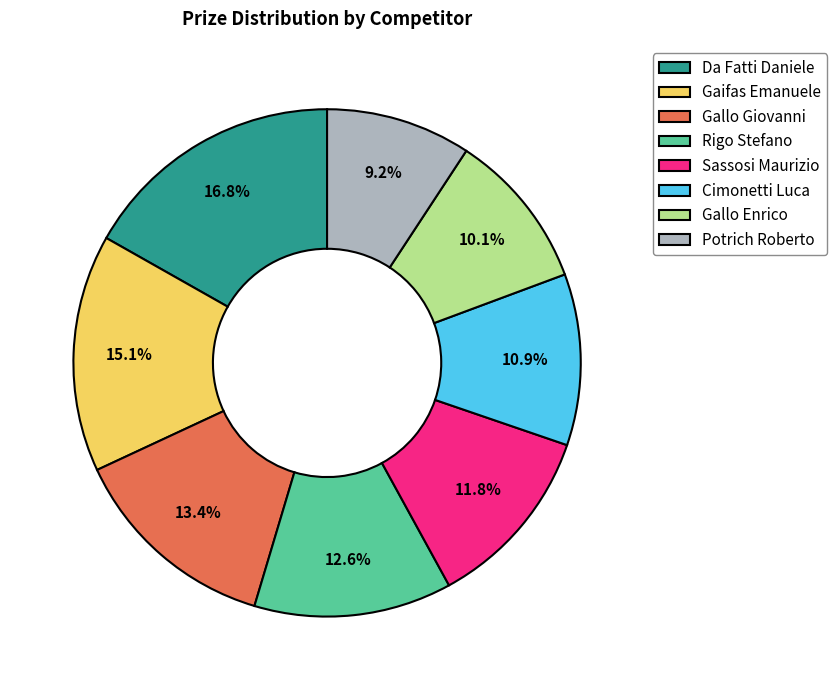

To the nearest percent, what is the combined percentage of Sassosi Maurizio and Potrich Roberto?

21%